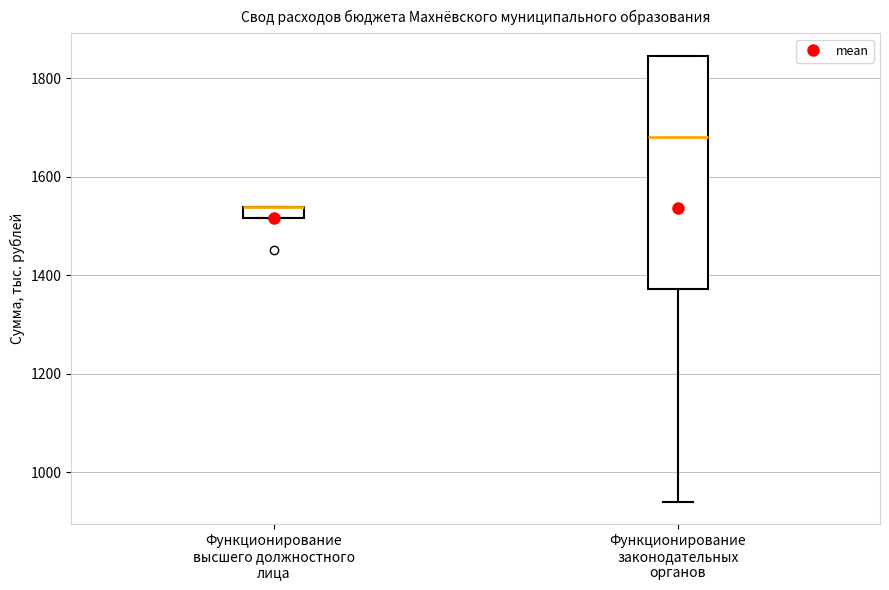

Where is the lower edge of the box for Функционирование высшего должностного лица on the y-axis? The values are not printed on the chart, so give them approximately, as read against the axis.

1520